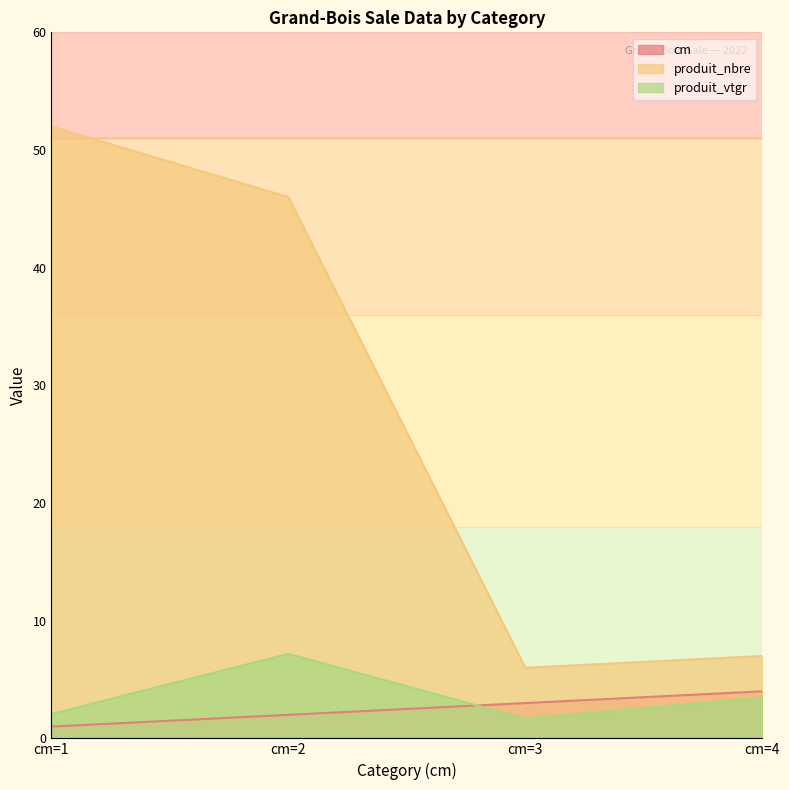

Which has a higher value, cm=3 or cm=1?

cm=3